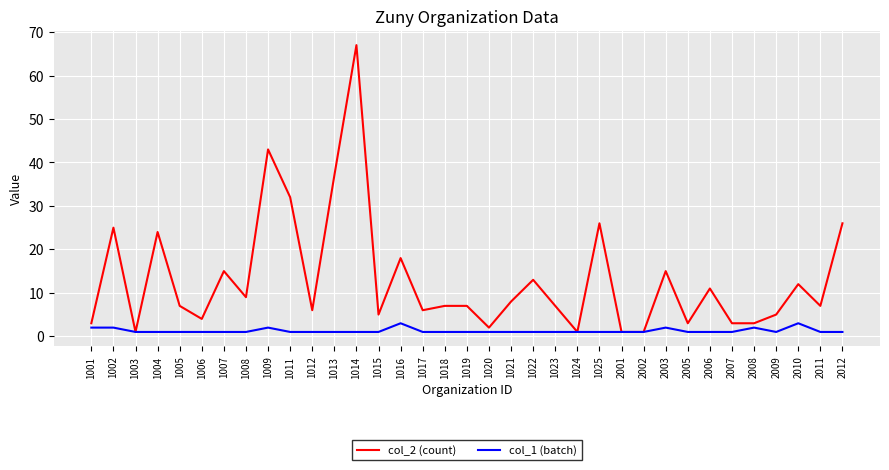

Rank the series by their average value, from highest to lowest.

col_2 (count), col_1 (batch)